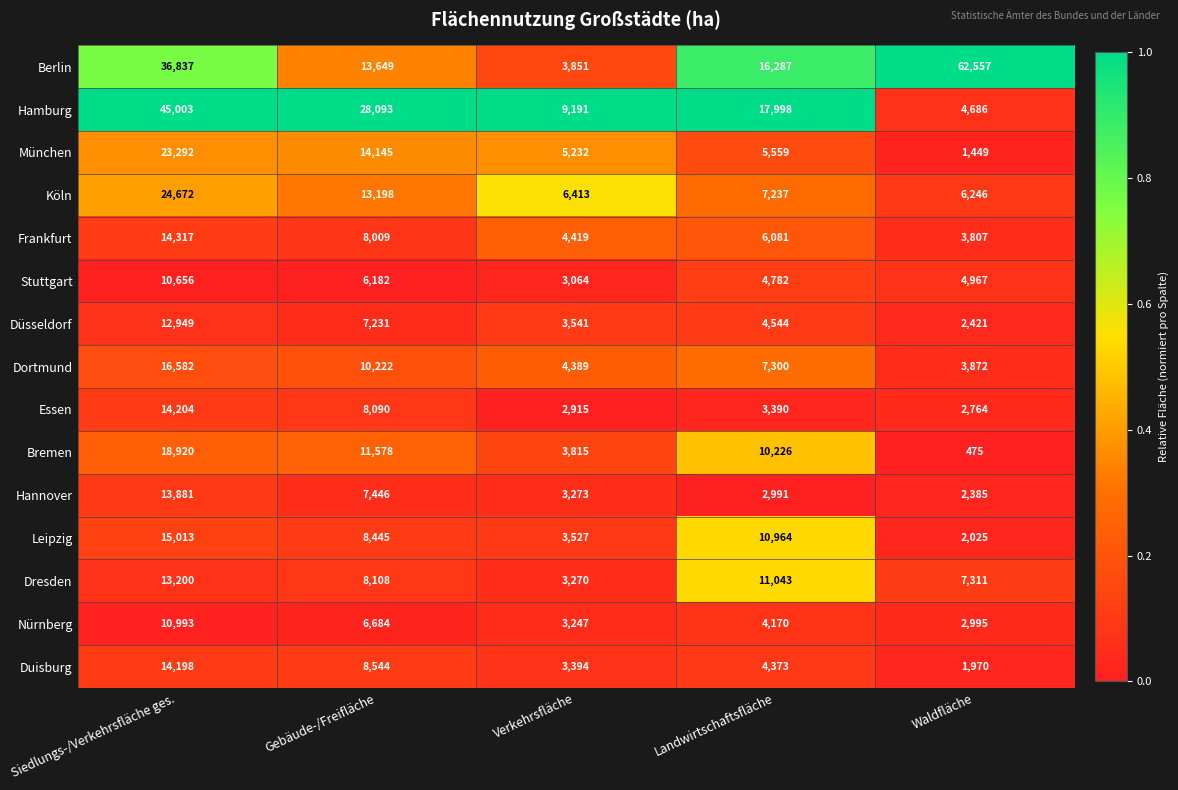

Rank the series by their maximum value, from lowest to highest.

Stuttgart, Nürnberg, Düsseldorf, Dresden, Hannover, Duisburg, Essen, Frankfurt, Leipzig, Dortmund, Bremen, München, Köln, Hamburg, Berlin